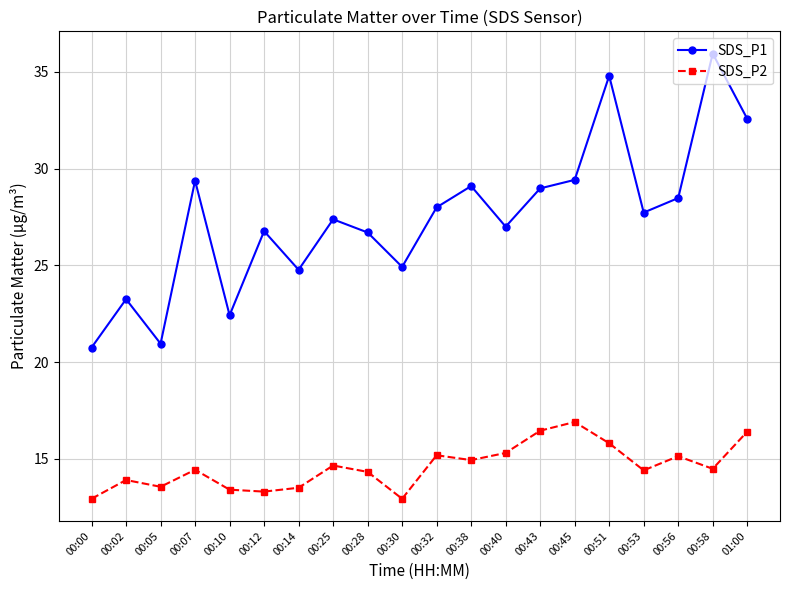

What is the maximum value for SDS_P2?

16.9